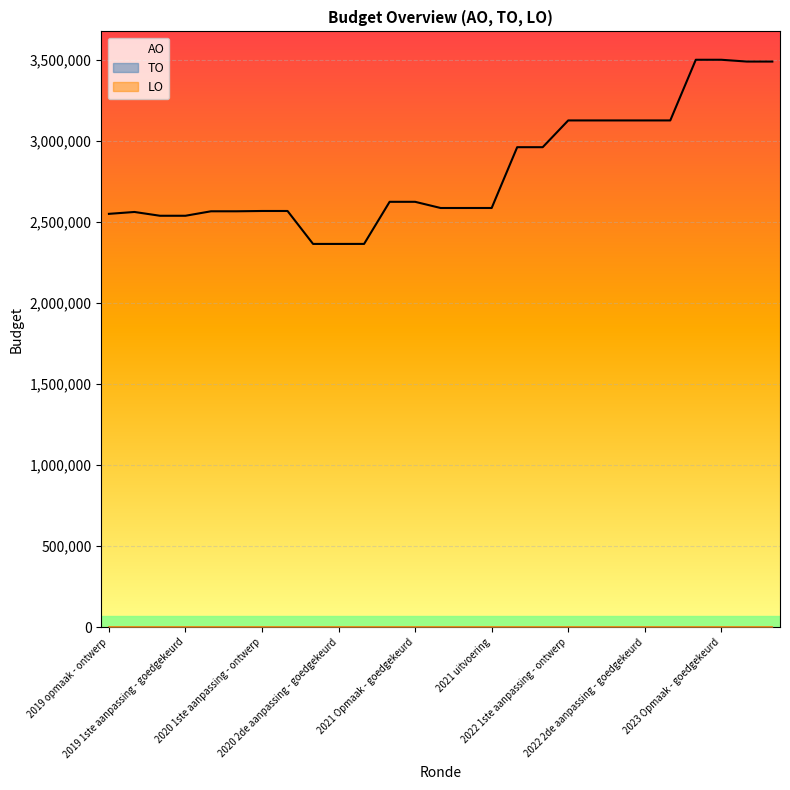

Reading left to right, list all the values displayed in this chart.

AO: 2019 opmaak - ontwerp=2549991	2019 opmaak - goedgekeurd=2561625	2019 1ste aanpassing - ontwerp=2538240	2019 1ste aanpassing - goedgekeurd=2538240	2020 Opmaak - ontwerp=2565822	2020 Opmaak - goedgekeurd=2565822	2020 1ste aanpassing - ontwerp=2567681	2020 1ste aanpassing - goedgekeurd=2567681	2020 2de aanpassing - ontwerp=2364448	2020 2de aanpassing - goedgekeurd=2364448	2020 uitvoering=2364525	2021 Opmaak - ontwerp=2624269	2021 Opmaak - goedgekeurd=2624269	2021 1ste aanpassing - ontwerp=2586120	2021 1ste aanpassing - goedgekeurd=2586120	2021 uitvoering=2586148	2022 Opmaak - ontwerp=2961303	2022 Opmaak - goedgekeurd=2961303	2022 1ste aanpassing - ontwerp=3126395	2022 1ste aanpassing - goedgekeurd=3126395	2022 2de aanpassing - ontwerp=3126395	2022 2de aanpassing - goedgekeurd=3126395	2022 uitvoering=3126412	2023 Opmaak - ontwerp=3500687	2023 Opmaak - goedgekeurd=3500687	2023 1ste aanpassing - ontwerp=3489662	2023 1ste aanpassing - goedgekeurd=3489662
TO: 2019 opmaak - ontwerp=0	2019 opmaak - goedgekeurd=0	2019 1ste aanpassing - ontwerp=0	2019 1ste aanpassing - goedgekeurd=0	2020 Opmaak - ontwerp=0	2020 Opmaak - goedgekeurd=0	2020 1ste aanpassing - ontwerp=0	2020 1ste aanpassing - goedgekeurd=0	2020 2de aanpassing - ontwerp=0	2020 2de aanpassing - goedgekeurd=0	2020 uitvoering=0	2021 Opmaak - ontwerp=0	2021 Opmaak - goedgekeurd=0	2021 1ste aanpassing - ontwerp=0	2021 1ste aanpassing - goedgekeurd=0	2021 uitvoering=0	2022 Opmaak - ontwerp=0	2022 Opmaak - goedgekeurd=0	2022 1ste aanpassing - ontwerp=0	2022 1ste aanpassing - goedgekeurd=0	2022 2de aanpassing - ontwerp=0	2022 2de aanpassing - goedgekeurd=0	2022 uitvoering=0	2023 Opmaak - ontwerp=0	2023 Opmaak - goedgekeurd=0	2023 1ste aanpassing - ontwerp=0	2023 1ste aanpassing - goedgekeurd=0
LO: 2019 opmaak - ontwerp=0	2019 opmaak - goedgekeurd=0	2019 1ste aanpassing - ontwerp=0	2019 1ste aanpassing - goedgekeurd=0	2020 Opmaak - ontwerp=0	2020 Opmaak - goedgekeurd=0	2020 1ste aanpassing - ontwerp=0	2020 1ste aanpassing - goedgekeurd=0	2020 2de aanpassing - ontwerp=0	2020 2de aanpassing - goedgekeurd=0	2020 uitvoering=0	2021 Opmaak - ontwerp=0	2021 Opmaak - goedgekeurd=0	2021 1ste aanpassing - ontwerp=0	2021 1ste aanpassing - goedgekeurd=0	2021 uitvoering=0	2022 Opmaak - ontwerp=0	2022 Opmaak - goedgekeurd=0	2022 1ste aanpassing - ontwerp=0	2022 1ste aanpassing - goedgekeurd=0	2022 2de aanpassing - ontwerp=0	2022 2de aanpassing - goedgekeurd=0	2022 uitvoering=0	2023 Opmaak - ontwerp=0	2023 Opmaak - goedgekeurd=0	2023 1ste aanpassing - ontwerp=0	2023 1ste aanpassing - goedgekeurd=0